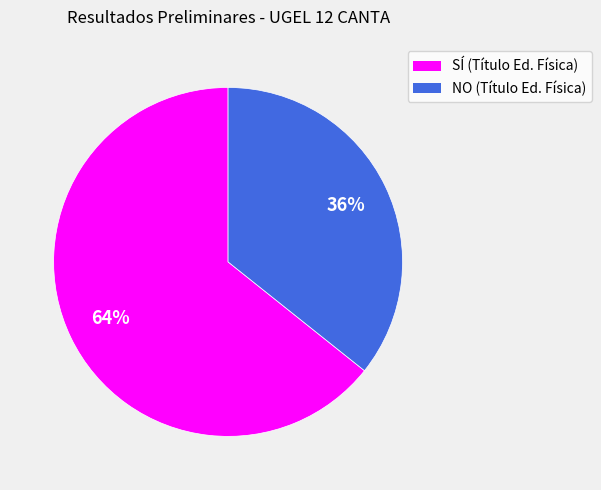

Is there any slice that represents more than half of the pie?

Yes